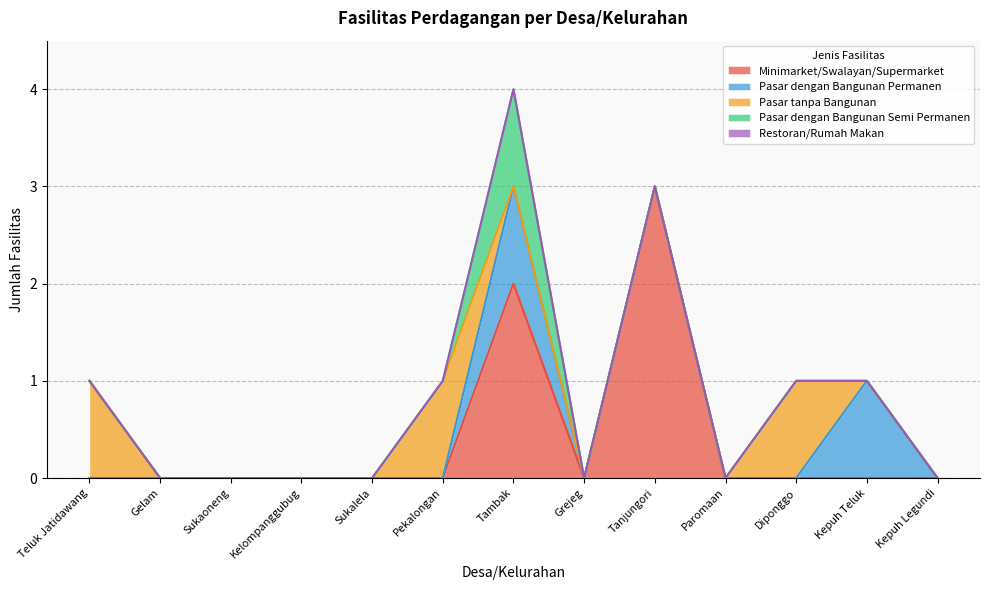

Where is the first local minimum for Minimarket/Swalayan/Supermarket?

Grejeg